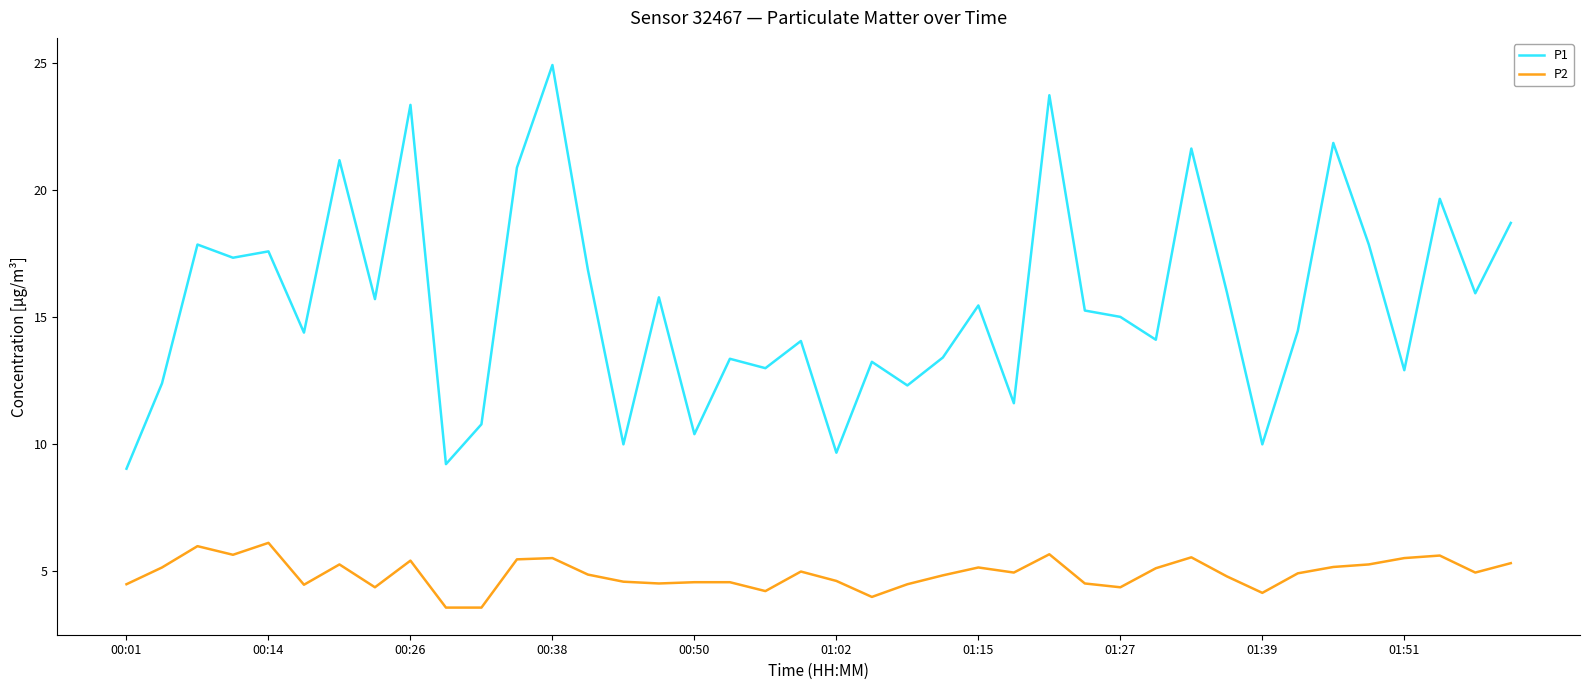

In P1, how many points are higher than both neighbors (excluding endpoints)?

14